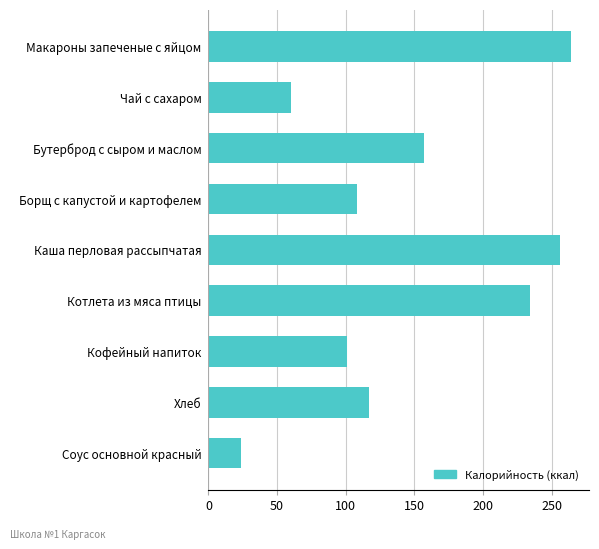

Where is the data nearest to the value 144?

Бутерброд с сыром и маслом